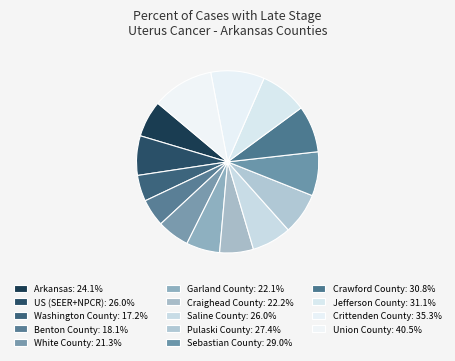

How many slices are in this pie chart?

14